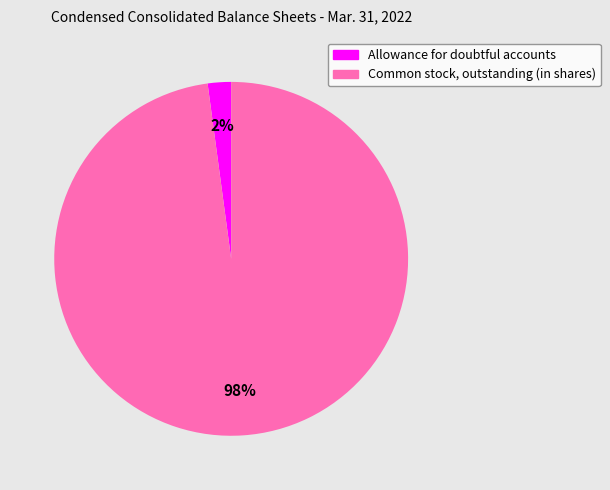

Is Common stock, outstanding (in shares) the majority of the pie?

Yes